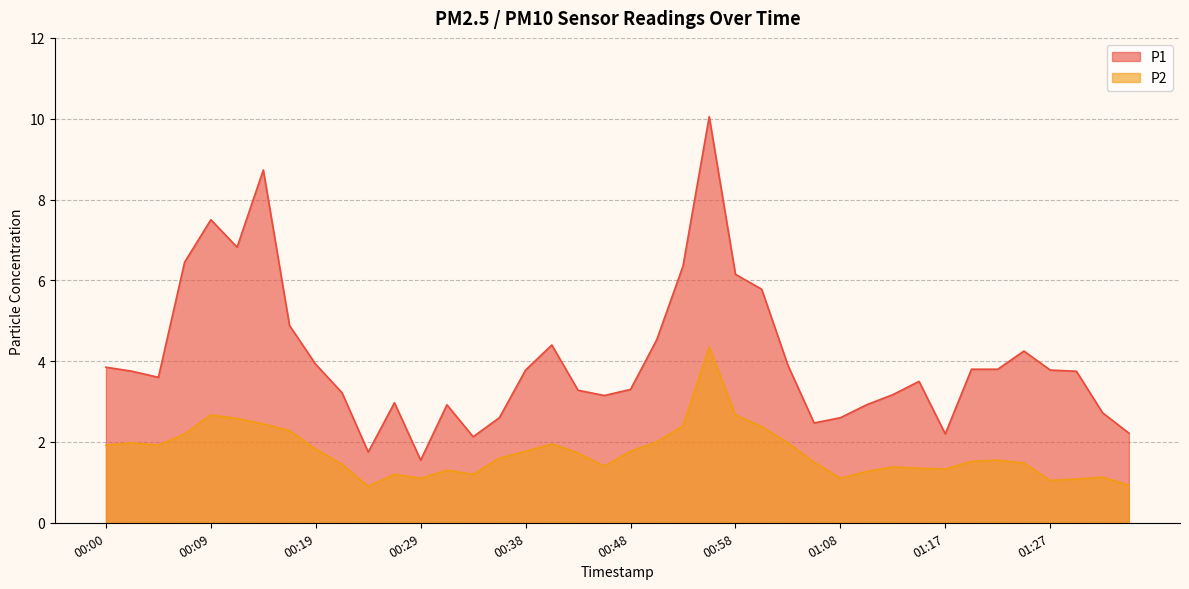

Reading left to right, extract all data points from this chart.

P1: 00:00=3.9	00:02=3.8	00:04=3.6	00:07=6.5	00:09=7.5	00:12=6.8	00:14=8.7	00:17=4.9	00:19=3.9	00:21=3.2	00:24=1.8	00:26=3.0	00:29=1.6	00:31=2.9	00:33=2.1	00:36=2.6	00:38=3.8	00:41=4.4	00:43=3.3	00:46=3.1	00:48=3.3	00:51=4.5	00:53=6.3	00:55=10.1	00:58=6.2	01:00=5.8	01:03=3.9	01:05=2.5	01:08=2.6	01:10=2.9	01:13=3.2	01:15=3.5	01:17=2.2	01:20=3.8	01:22=3.8	01:25=4.2	01:27=3.8	01:30=3.8	01:32=2.7	01:34=2.2
P2: 00:00=1.9	00:02=2.0	00:04=1.9	00:07=2.2	00:09=2.7	00:12=2.6	00:14=2.5	00:17=2.3	00:19=1.8	00:21=1.4	00:24=0.9	00:26=1.2	00:29=1.1	00:31=1.3	00:33=1.2	00:36=1.6	00:38=1.8	00:41=1.9	00:43=1.7	00:46=1.4	00:48=1.8	00:51=2.0	00:53=2.4	00:55=4.3	00:58=2.7	01:00=2.4	01:03=2.0	01:05=1.5	01:08=1.1	01:10=1.3	01:13=1.4	01:15=1.4	01:17=1.3	01:20=1.5	01:22=1.6	01:25=1.5	01:27=1.1	01:30=1.1	01:32=1.1	01:34=0.9